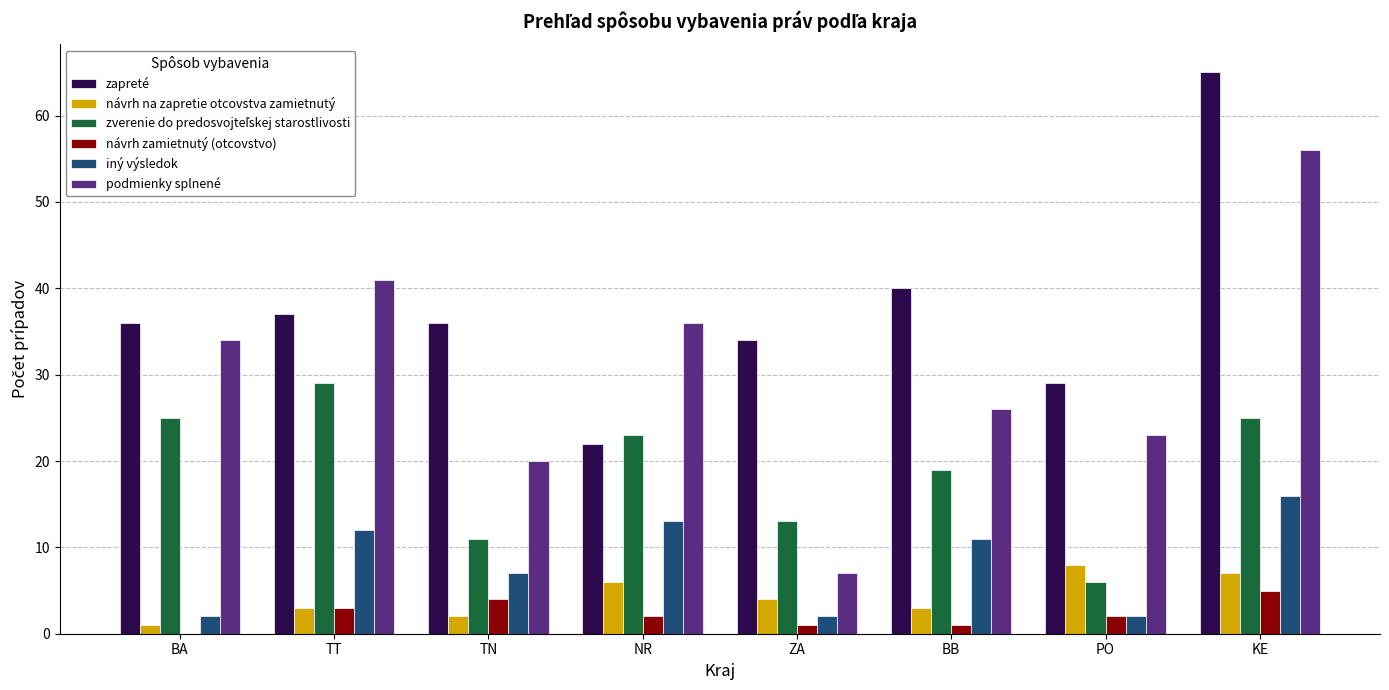

How many categories are shown in the chart?

8